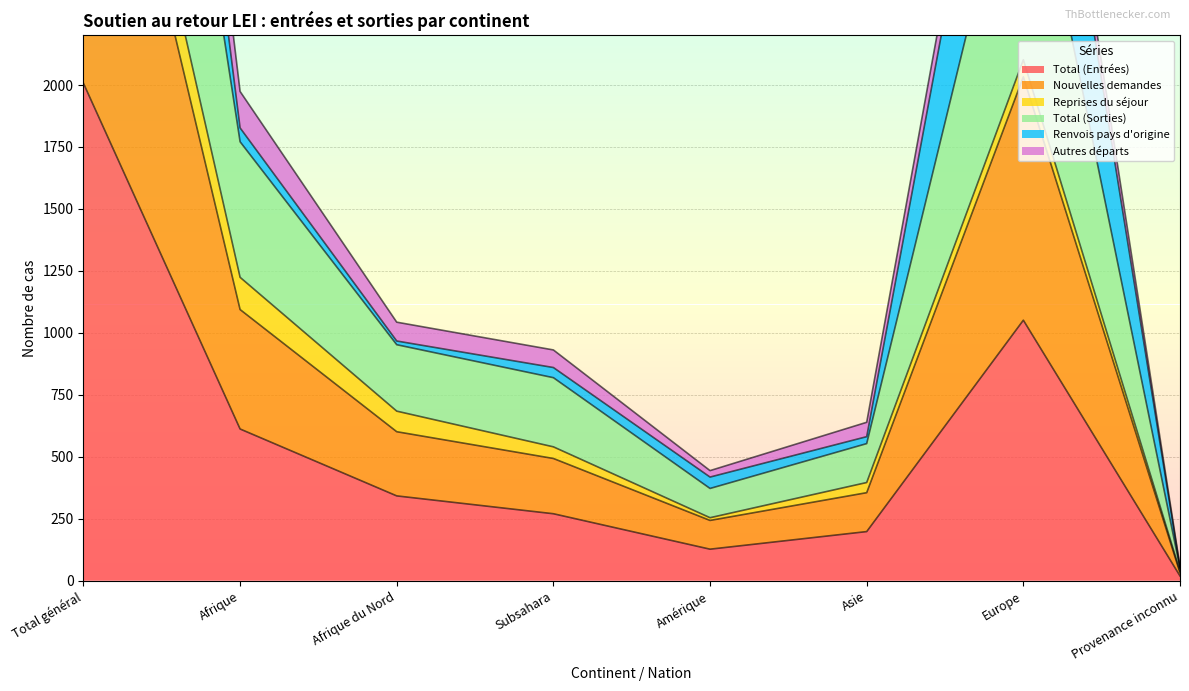

The Nouvelles demandes series shows 1418 at Subsahara. True or false?

False